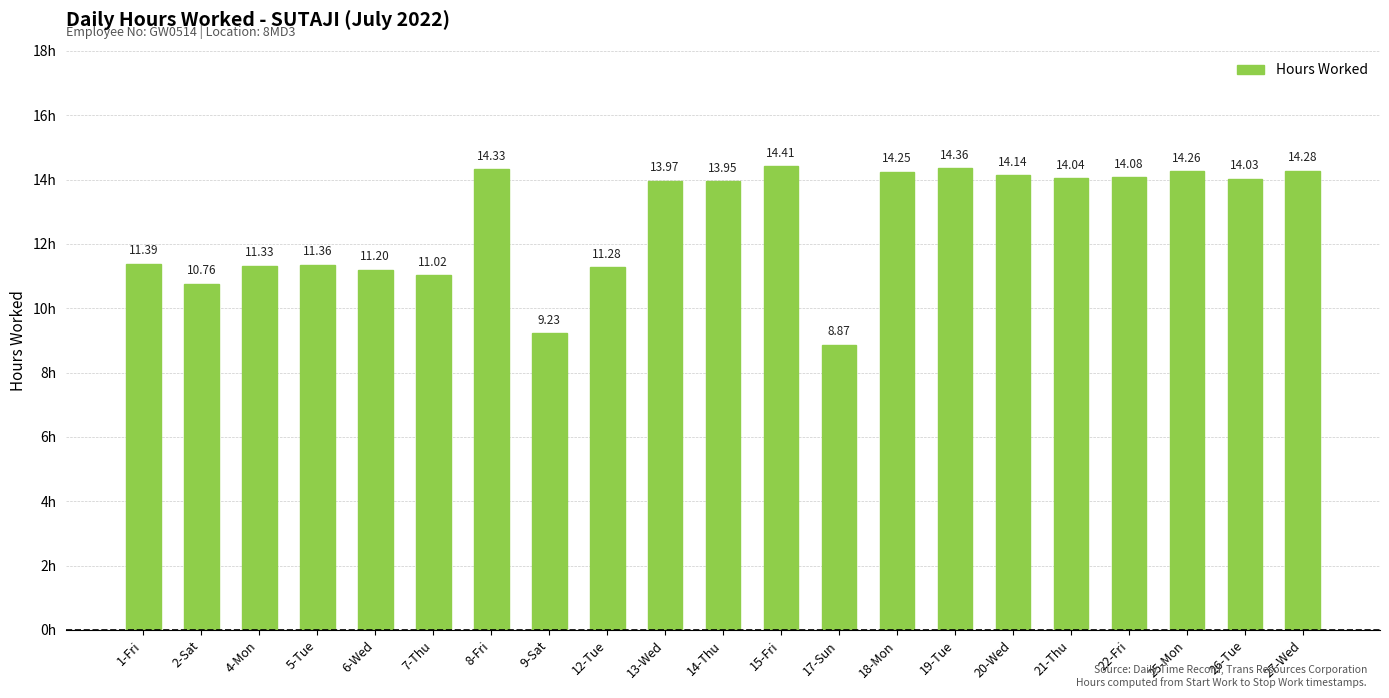

True or false: the data shows 20.3 at 21-Thu.

False